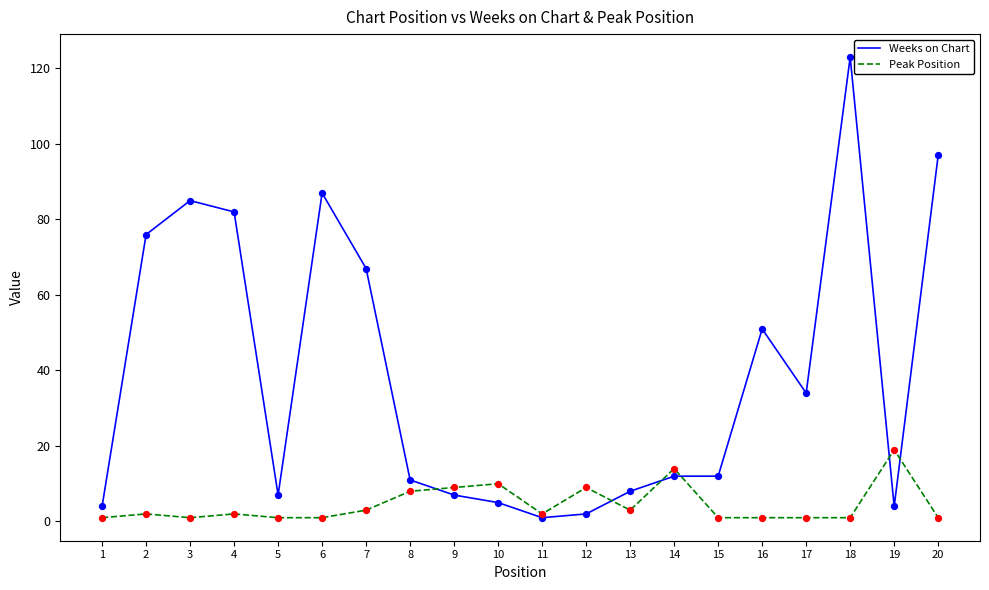

Which series has the largest total across all categories?

Weeks on Chart